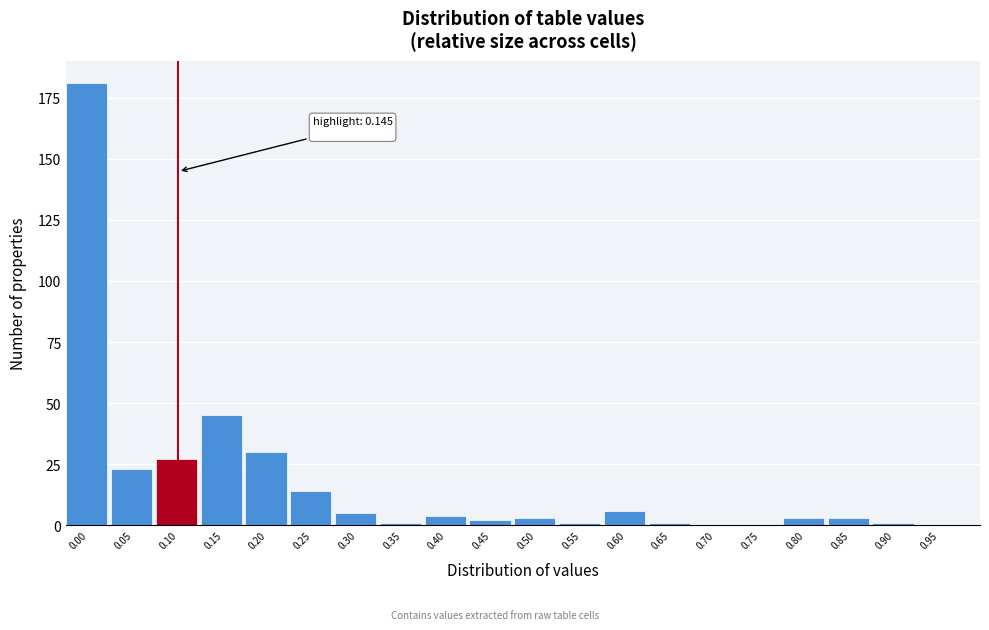

Reading left to right, what are all the values shown in this chart?

0.00=181	0.05=23	0.10=27	0.15=45	0.20=30	0.25=14	0.30=5	0.35=1	0.40=4	0.45=2	0.50=3	0.55=1	0.60=6	0.65=1	0.70=0	0.75=0	0.80=3	0.85=3	0.90=1	0.95=0